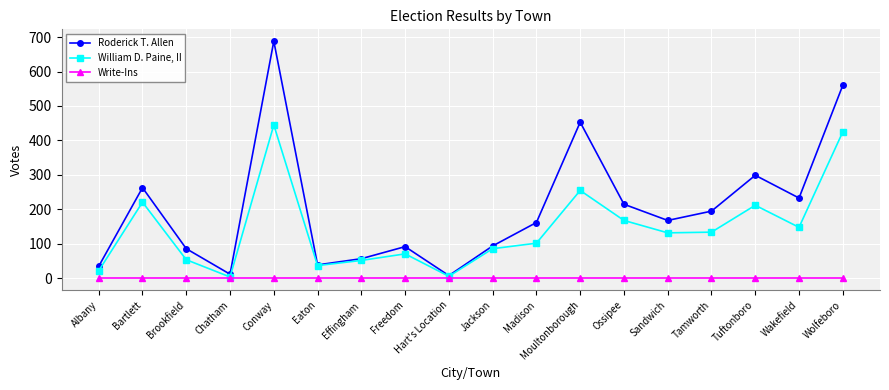

Rank the series by their average value, from highest to lowest.

Roderick T. Allen, William D. Paine, II, Write-Ins